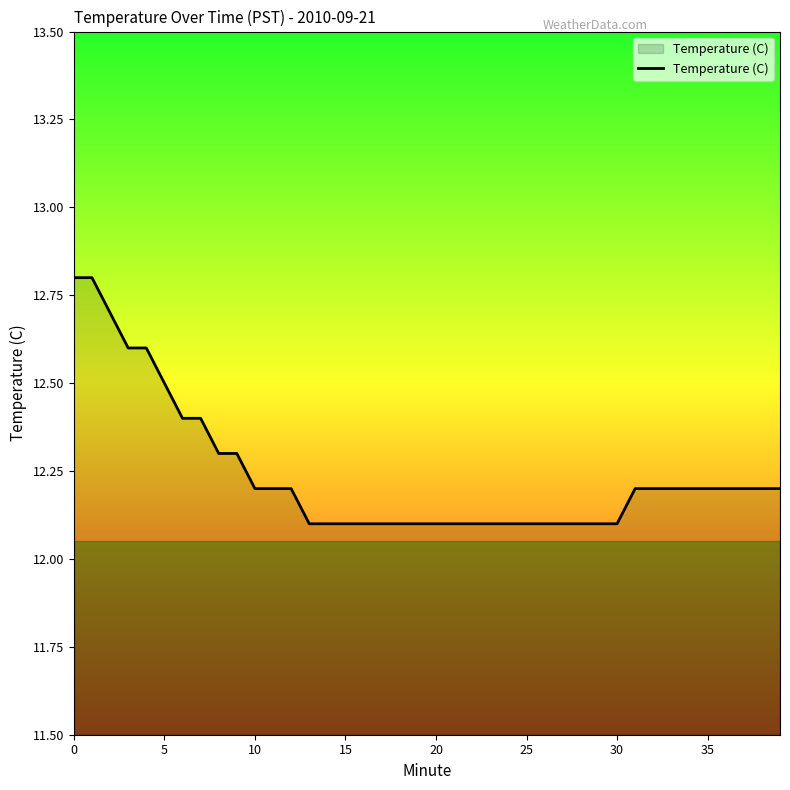

What is the maximum value shown in the chart?

12.8